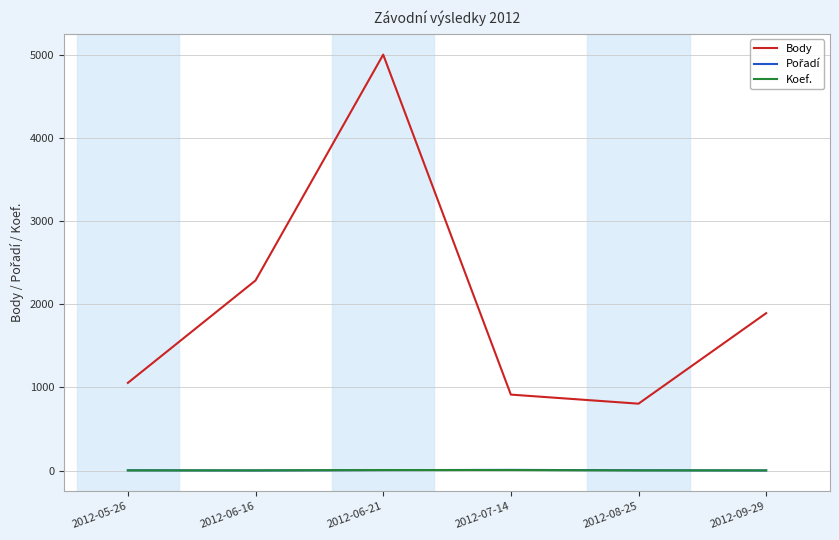

At which label does Body first exceed 1892?

2012-06-16